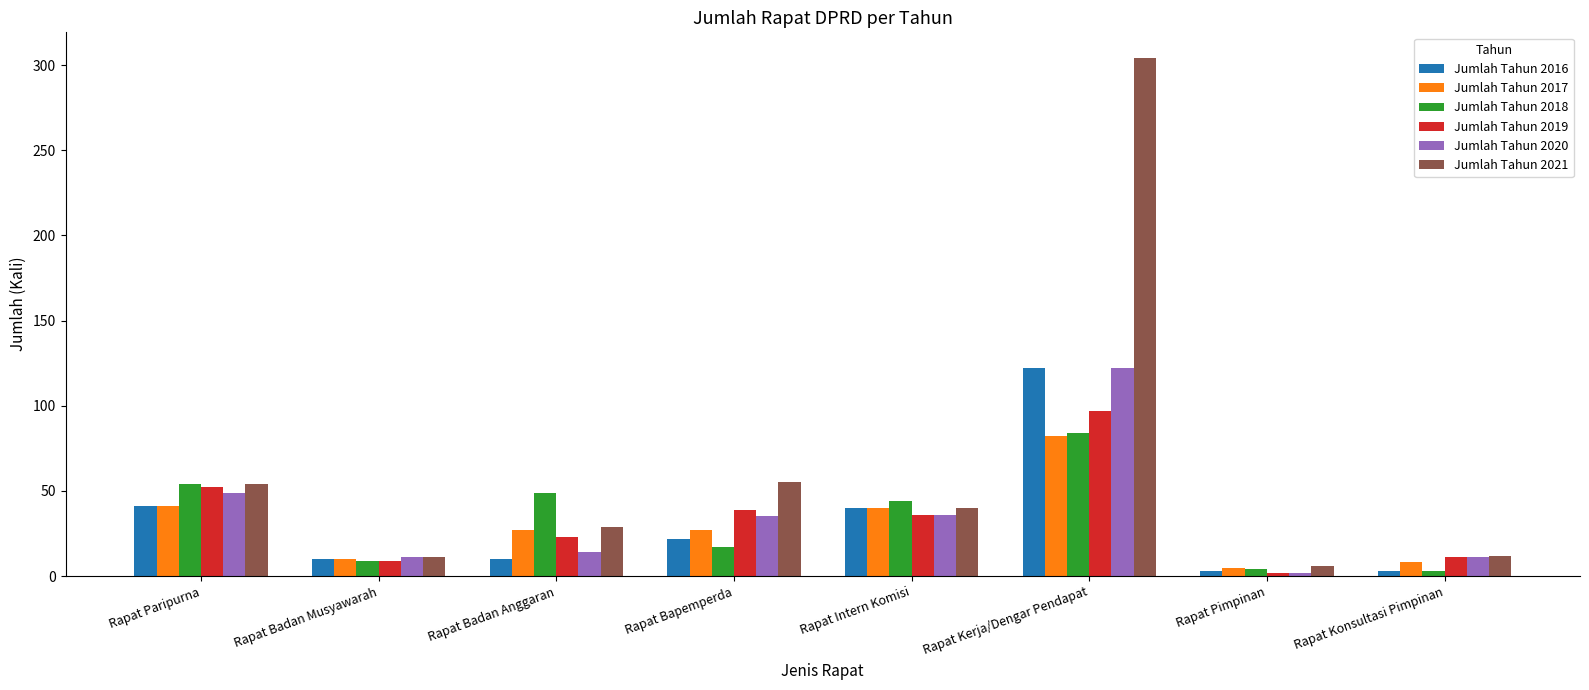

What is the total value across all series at Rapat Badan Musyawarah?

60